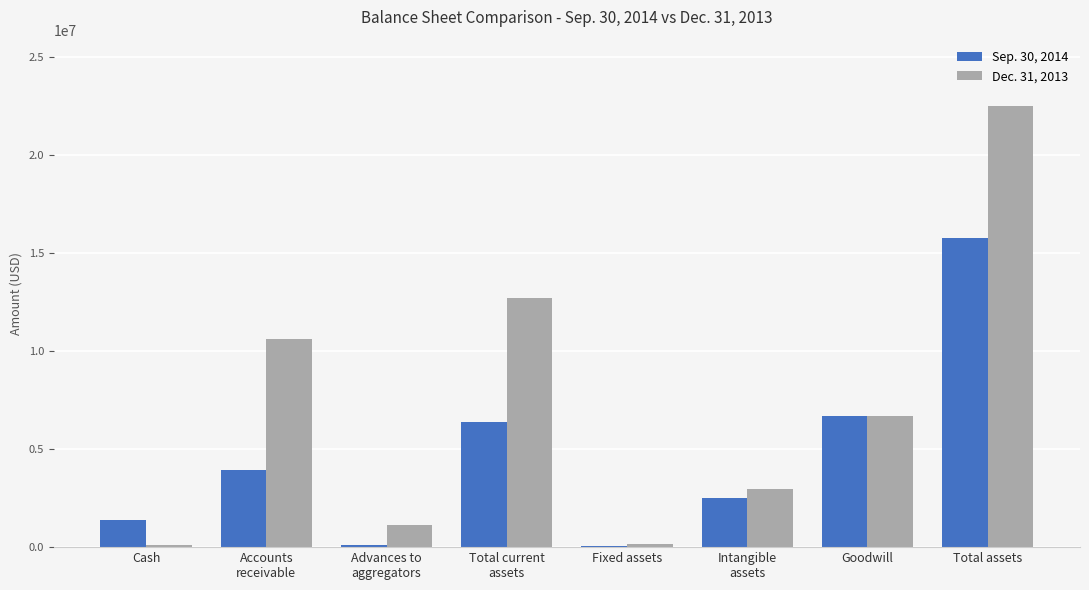

At which category is the sum across all series the highest?

Total assets